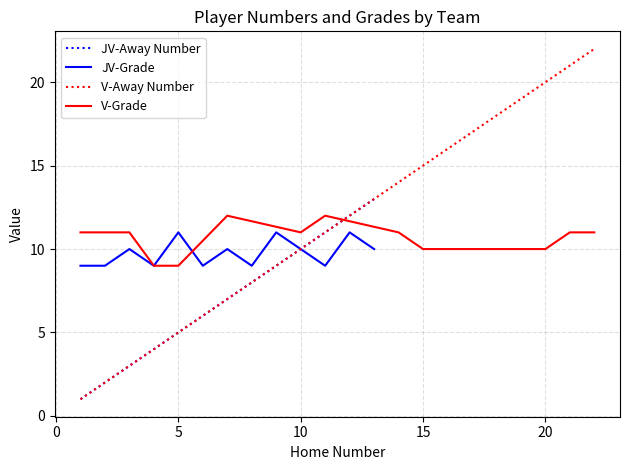

Reading right to left, list all the values displayed in this chart.

Away Number: 22=22	21=21	20=20	15=15	14=14	11=11	10=10	7=7	5=5	4=4	3=3	1=1	13=13	12=12	11=11	10=10	9=9	8=8	7=7	6=6	5=5	4=4	3=3	2=2	1=1
Grade: 22=11	21=11	20=10	15=10	14=11	11=12	10=11	7=12	5=9	4=9	3=11	1=11	13=10	12=11	11=9	10=10	9=11	8=9	7=10	6=9	5=11	4=9	3=10	2=9	1=9